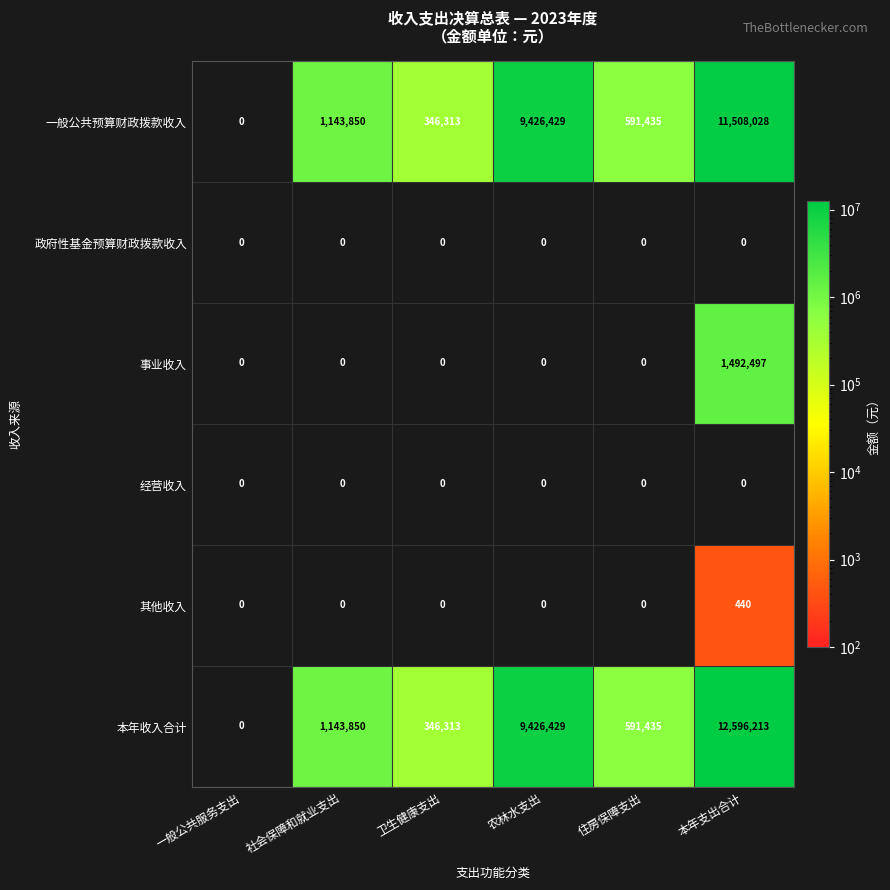

True or false: 一般公共预算财政拨款收入 has a value of 6438956 at 本年支出合计.

False